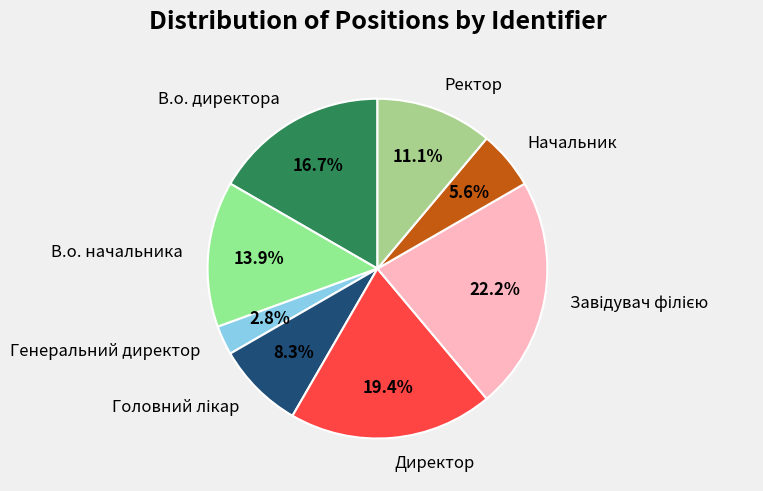

What portion of the pie excludes Генеральний директор?

97.2%